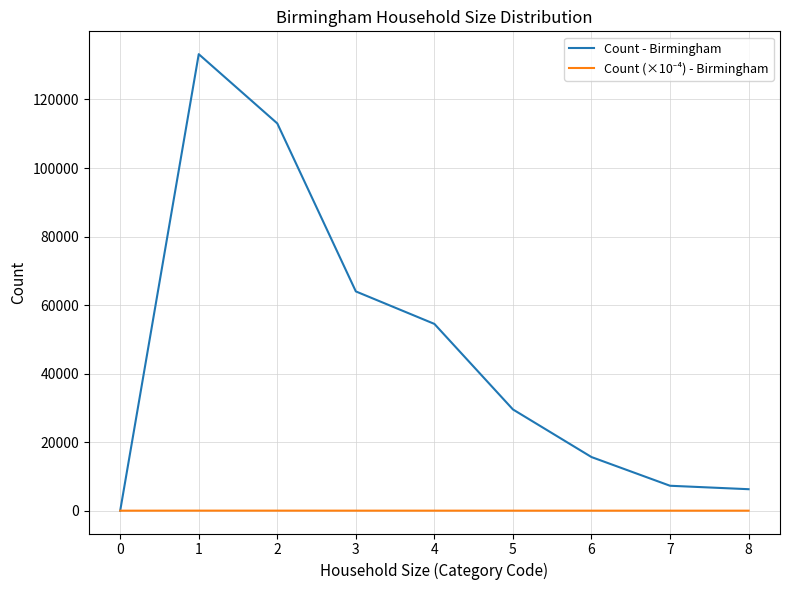

Is it true that Count - Birmingham equals 75178.7 at 0?

False